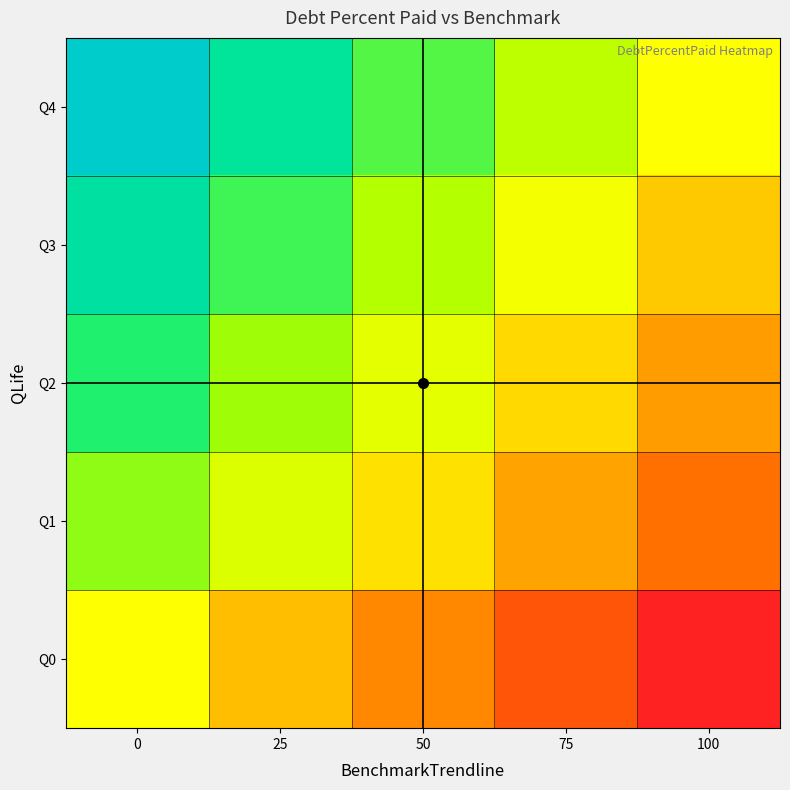

Reading left to right, transcribe all the data shown in this chart.

Q0: 0=0.0	25=-25.0	50=-50.0	75=-75.0	100=-100.0
Q1: 0=38.4	25=13.4	50=-11.6	75=-36.6	100=-61.6
Q2: 0=60.5	25=35.5	50=10.5	75=-14.5	100=-39.5
Q3: 0=79.2	25=54.2	50=29.2	75=4.2	100=-20.8
Q4: 0=100.0	25=75.0	50=50.0	75=25.0	100=0.0